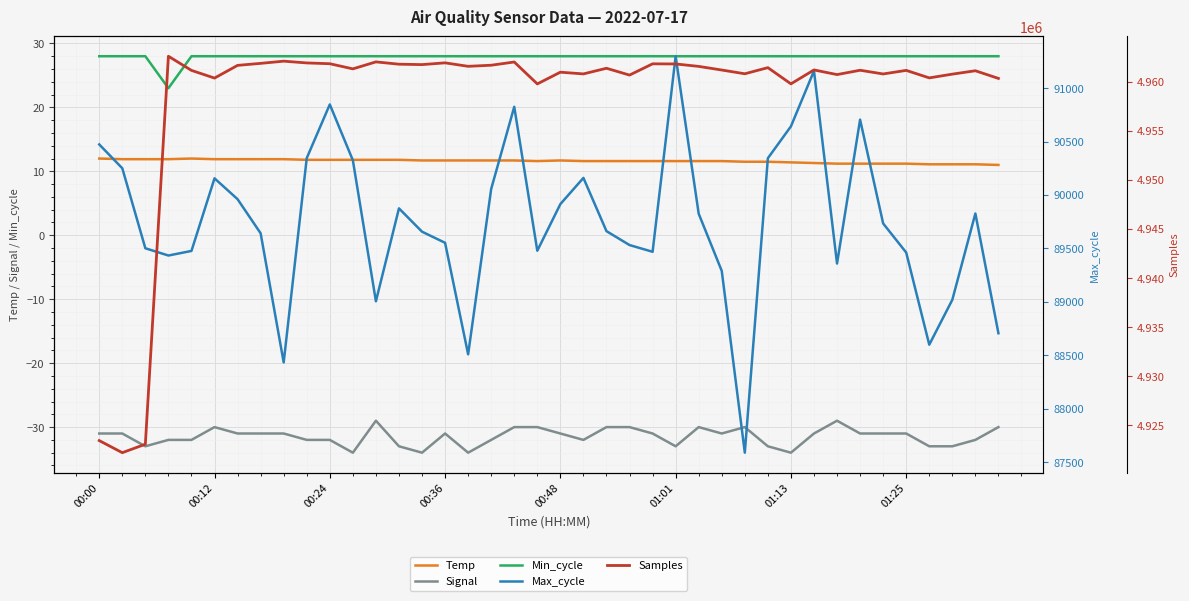

What is the spread (max minus min) of values at 21?

4960844.0